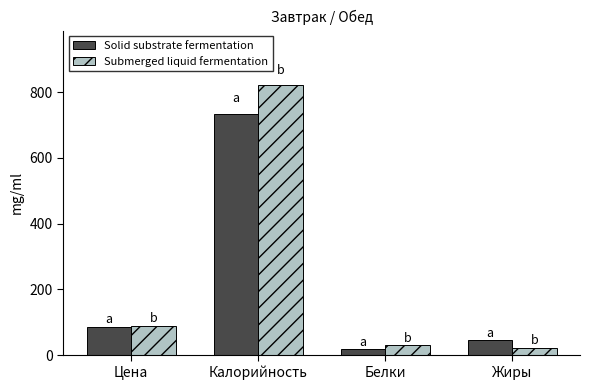

How many distinct data groups are displayed?

2